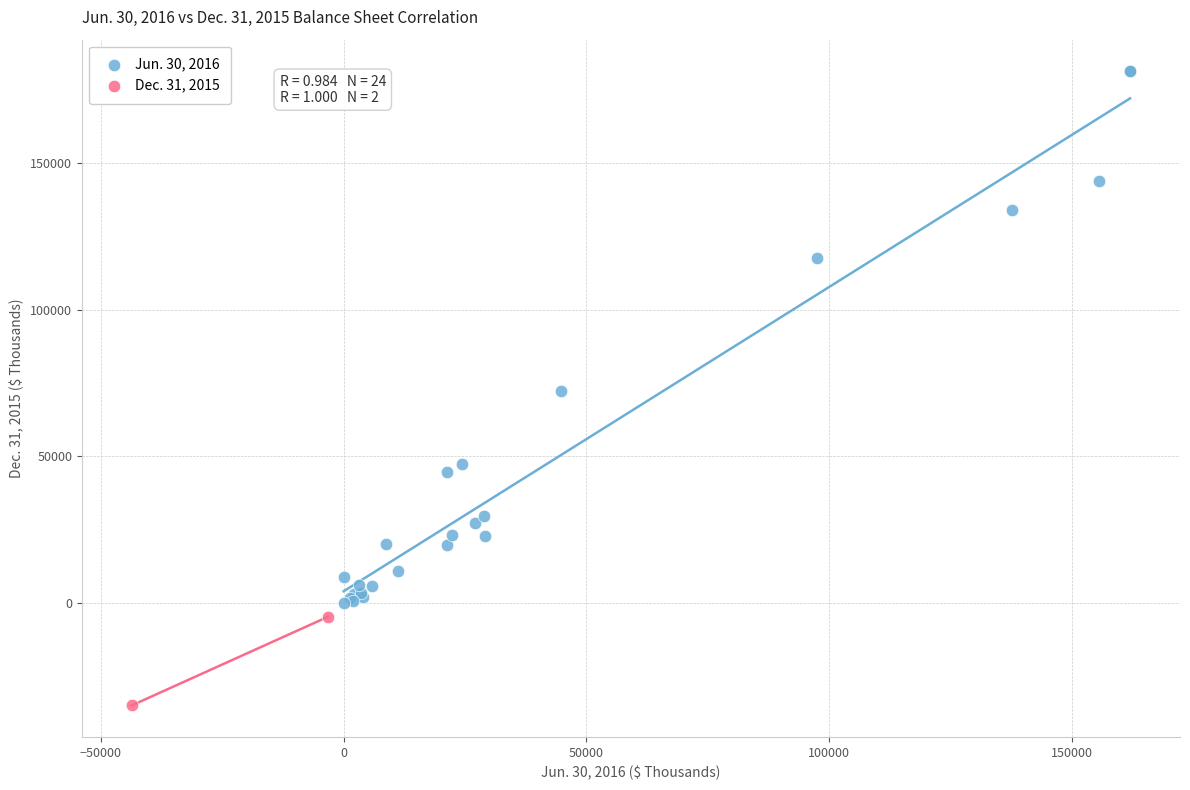

Which series reaches the minimum Y coordinate?

Dec. 31, 2015